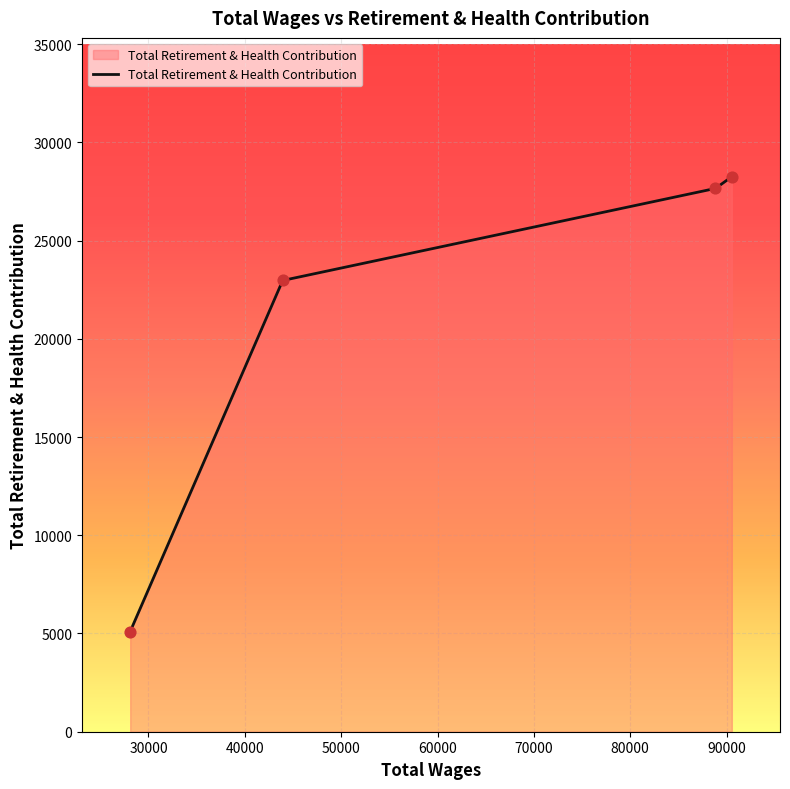

True or false: there are more than 1 points higher than both neighbors.

False